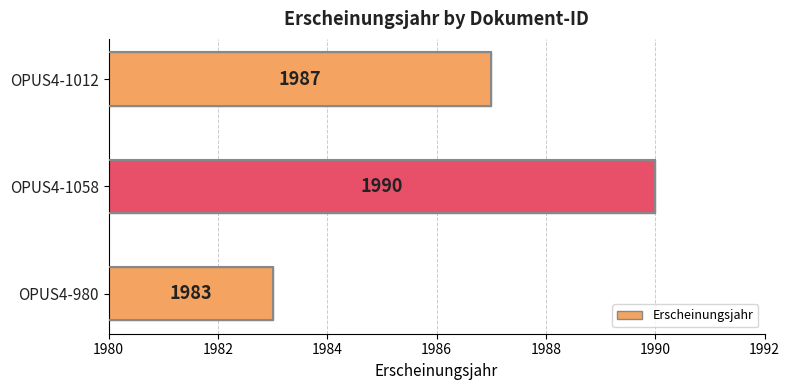

Between OPUS4-1012 and OPUS4-980, which is larger?

OPUS4-1012